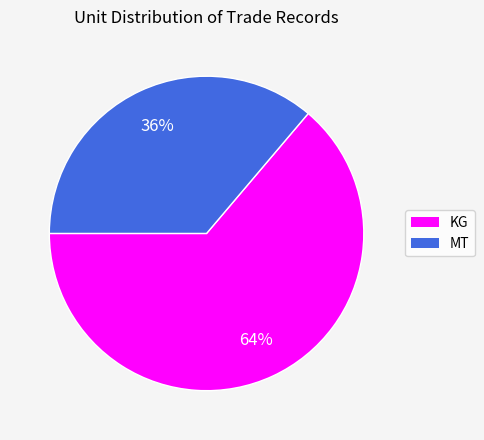

Does any single category account for the majority?

Yes